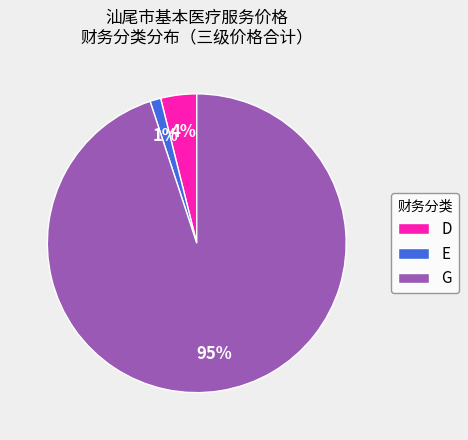

Is it true that E is 1% of the pie?

True